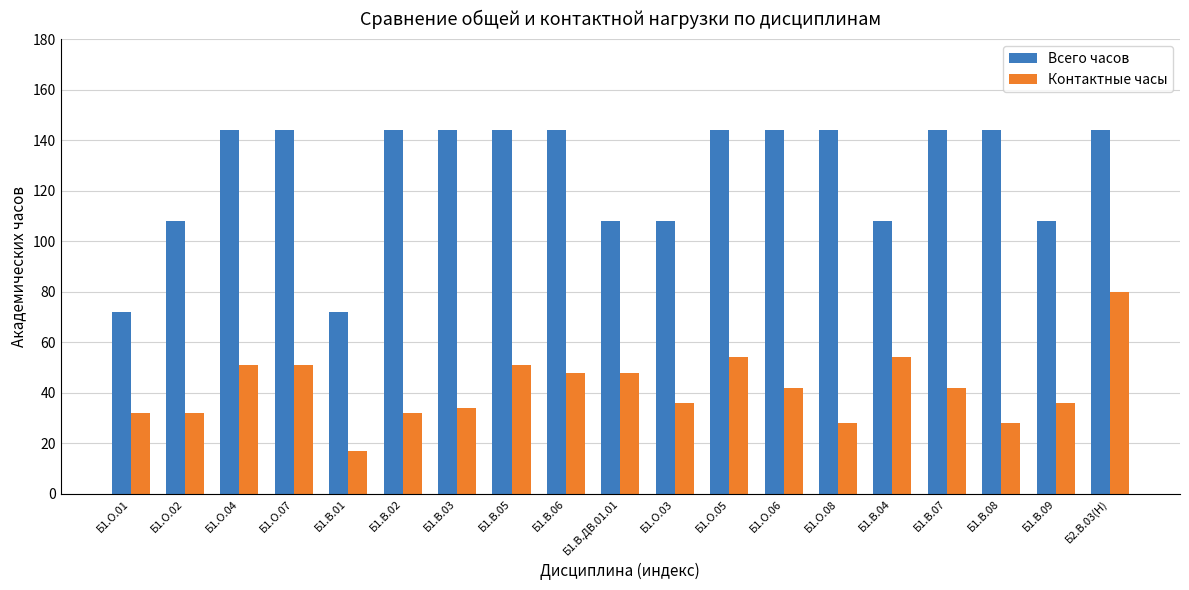

What is the label of the 18th bar from the left?

Б1.В.09